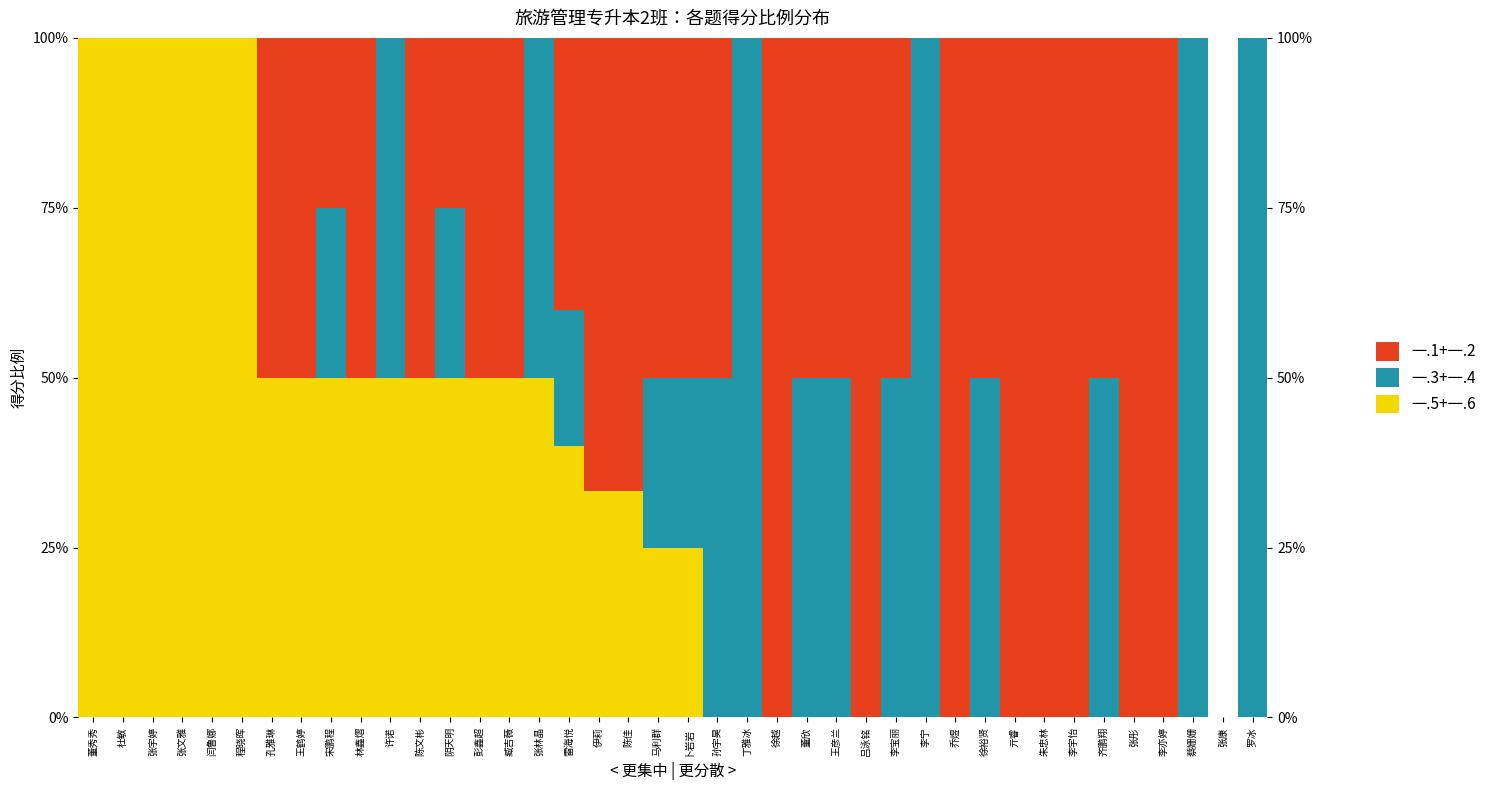

How many bars are there in each group?

3